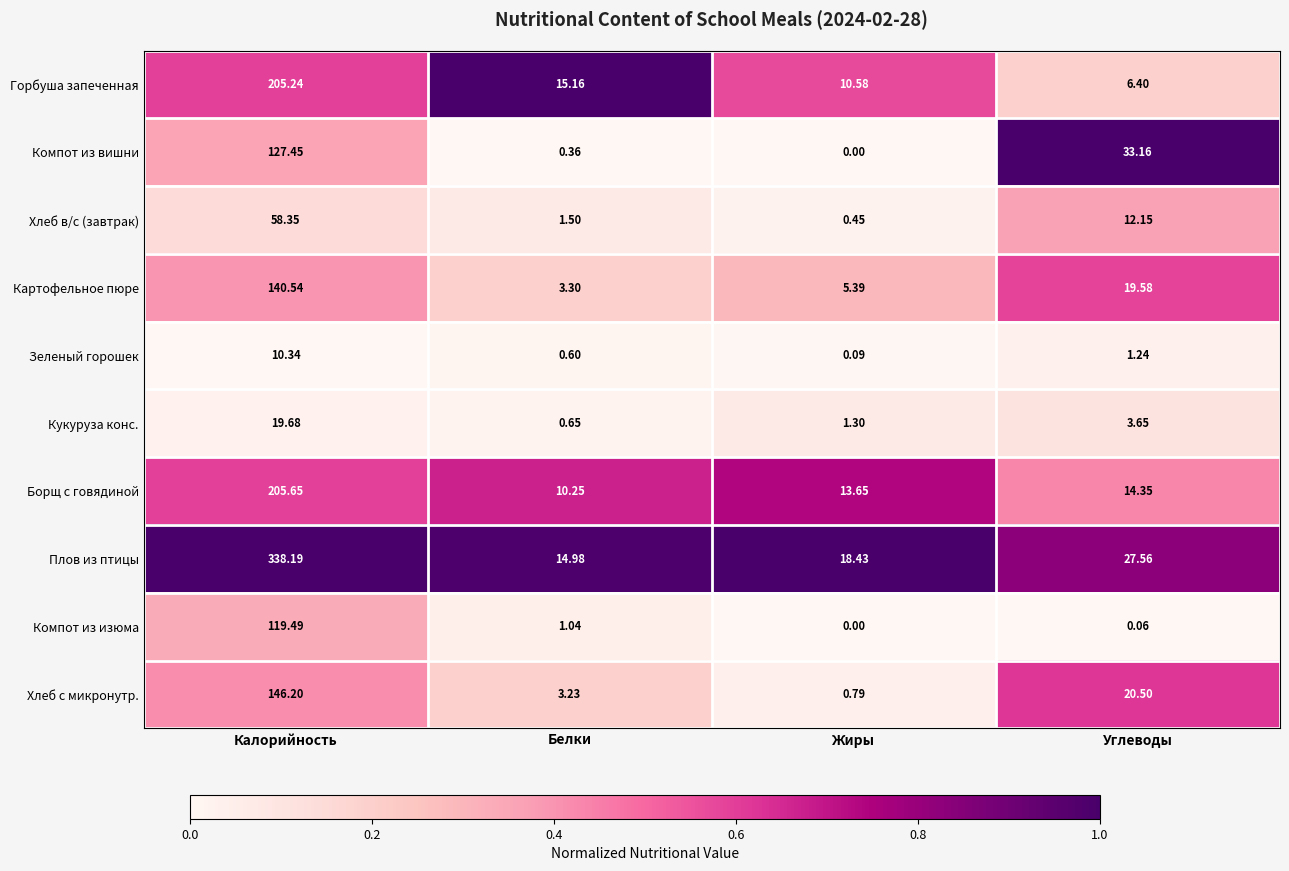

Which category has the lowest value in the Борщ с говядиной series?

Белки